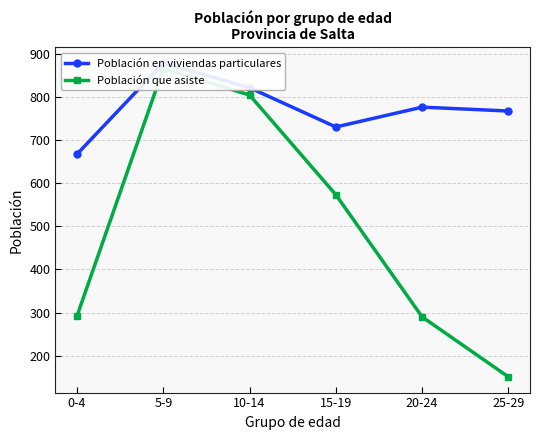

At which label is Población en viviendas particulares closest to 772?

20-24